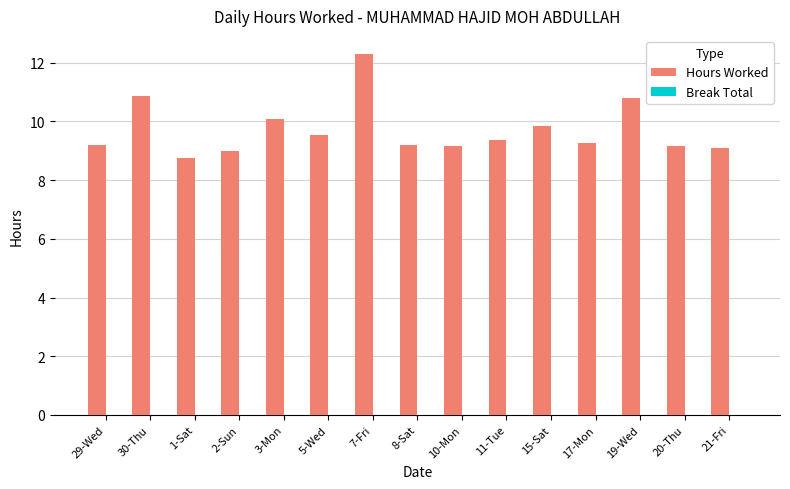

Read the value at 17-Mon.

9.3